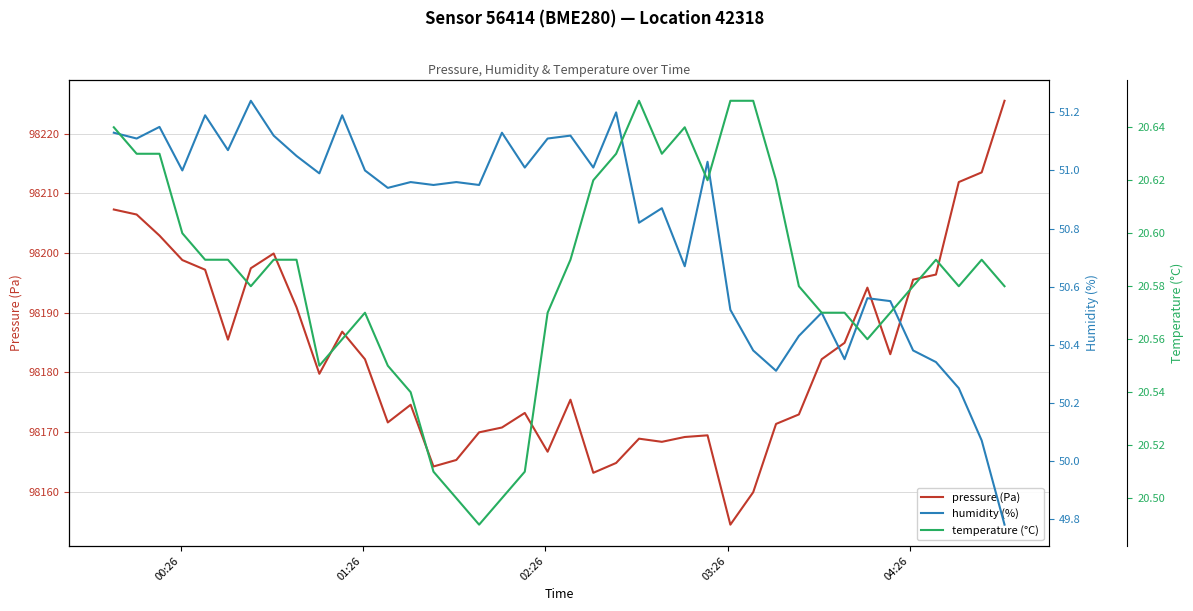

Reading right to left, extract all data points from this chart.

pressure (Pa): 98225.5	98213.5	98211.9	98196.4	98195.6	98183.1	98194.2	98185.0	98182.2	98173.0	98171.4	98159.9	98154.5	98169.5	98169.2	98168.4	98168.9	98164.8	98163.2	98175.4	98166.7	98173.2	98170.8	98170.0	98165.3	98164.2	98174.6	98171.6	98182.2	98186.8	98179.8	98190.9	98199.9	98197.5	98185.5	98197.2	98198.8	98202.9	98206.5	98207.3
humidity (%): 49.8	50.1	50.2	50.3	50.4	50.5	50.6	50.4	50.5	50.4	50.3	50.4	50.5	51.0	50.7	50.9	50.8	51.2	51.0	51.1	51.1	51.0	51.1	51.0	51.0	51.0	51.0	50.9	51.0	51.2	51.0	51.0	51.1	51.2	51.1	51.2	51.0	51.1	51.1	51.1
temperature (°C): 20.6	20.6	20.6	20.6	20.6	20.6	20.6	20.6	20.6	20.6	20.6	20.6	20.6	20.6	20.6	20.6	20.6	20.6	20.6	20.6	20.6	20.5	20.5	20.5	20.5	20.5	20.5	20.6	20.6	20.6	20.6	20.6	20.6	20.6	20.6	20.6	20.6	20.6	20.6	20.6